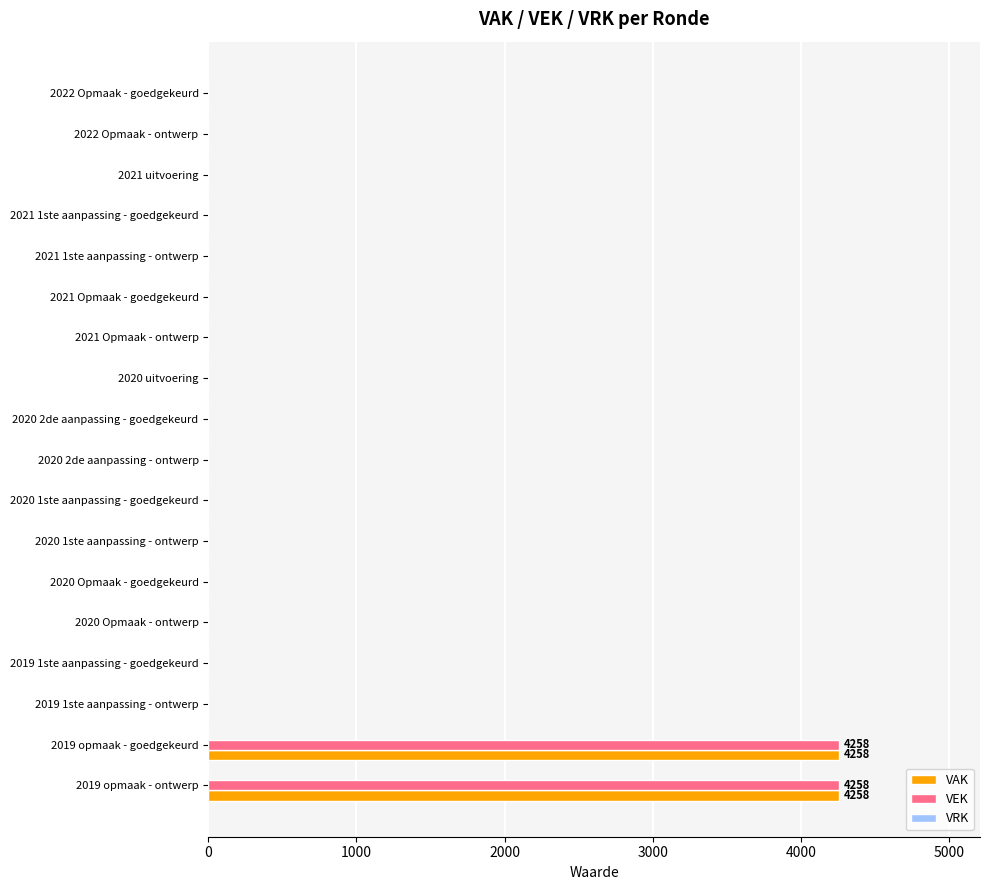

The value of VAK at 2021 uitvoering is 2174. True or false?

False